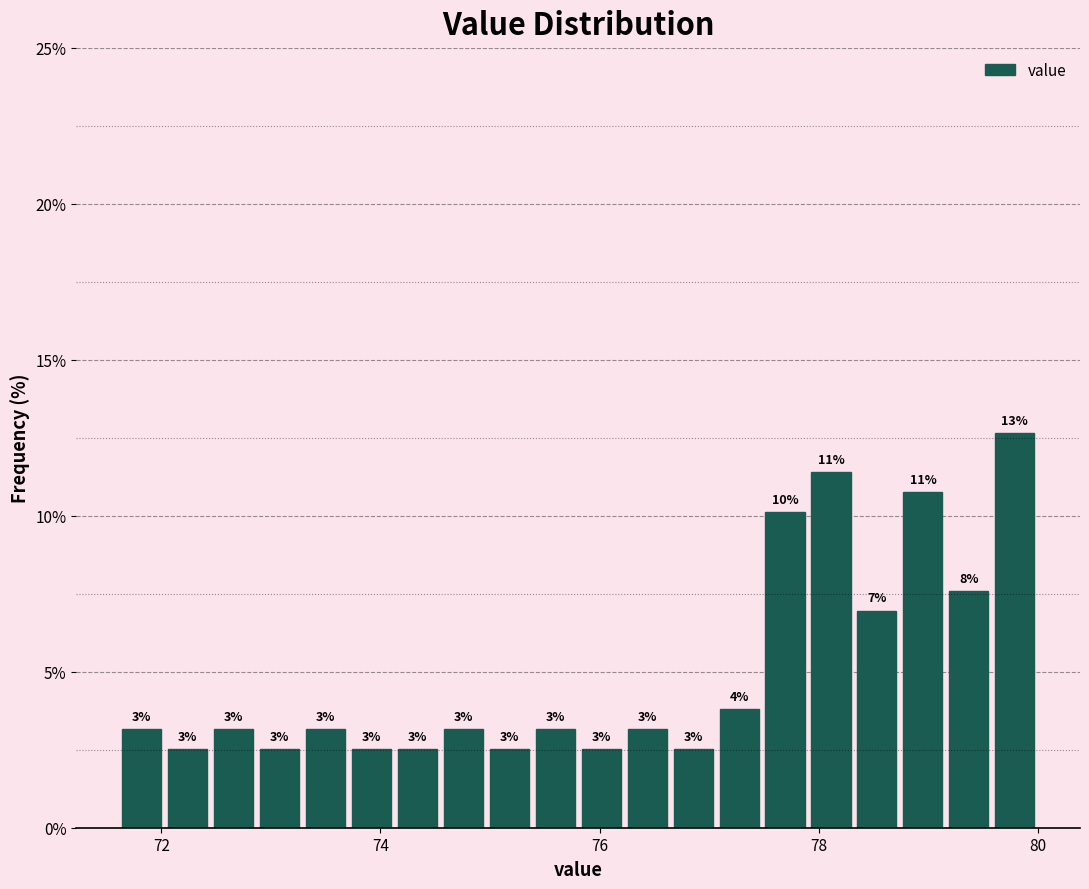

Read against the x-axis, roughly where is the centre of the tallest bar?

79.8